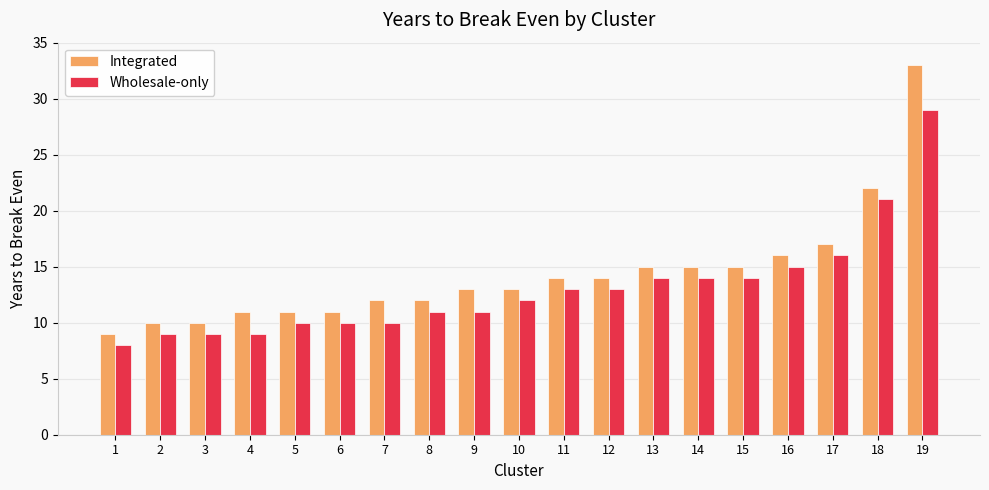

True or false: Integrated has a value of 27 at 17.

False